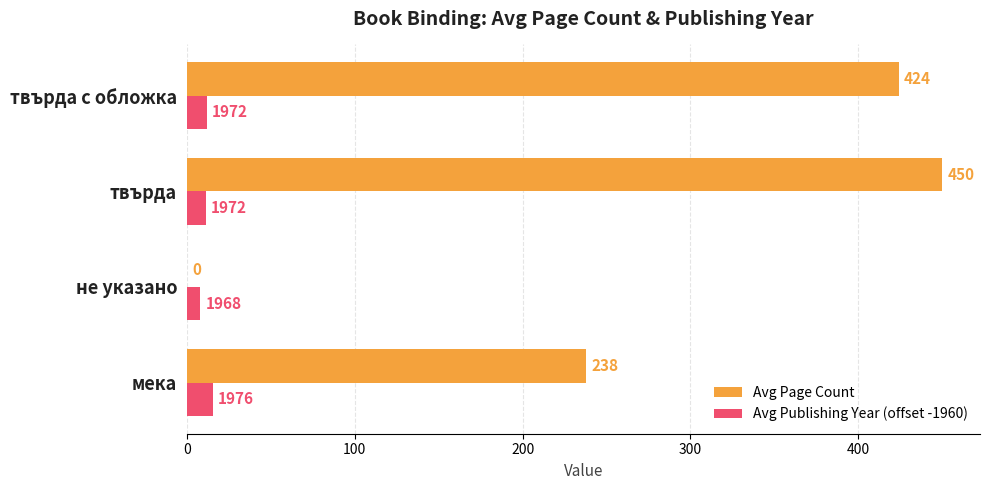

Which category has the highest value in the Avg Page Count series?

твърда